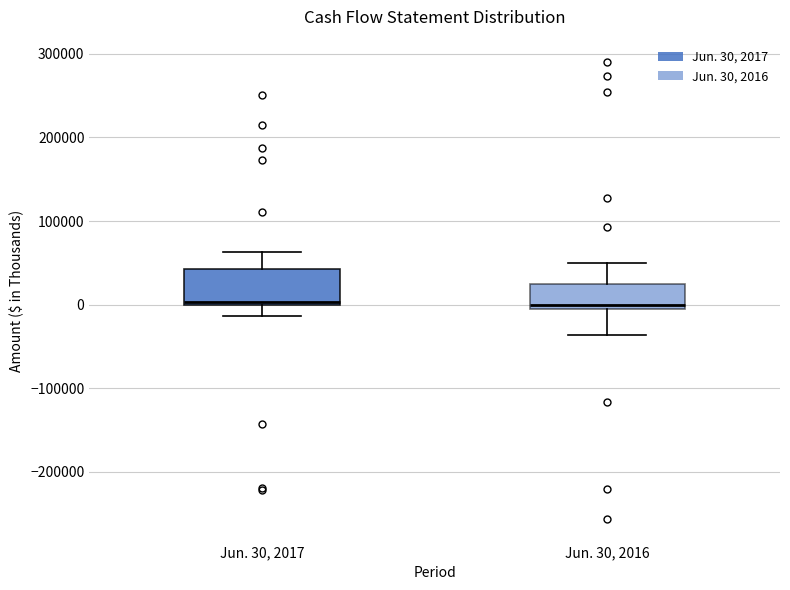

Comparing the boxes themselves (not the whiskers), which one is the tallest?

Jun. 30, 2017